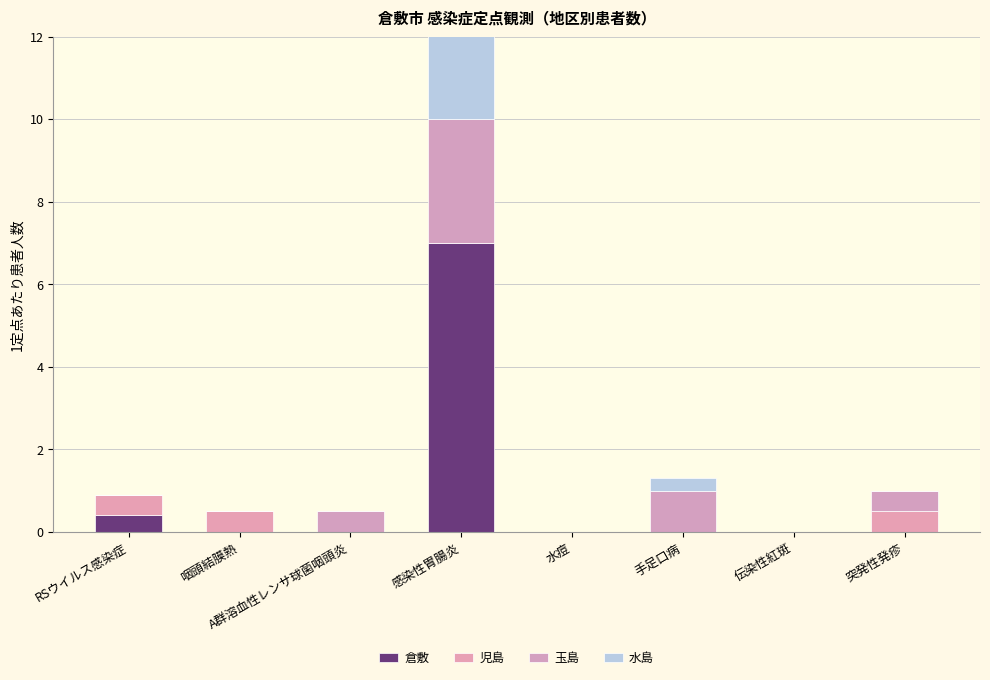

Is it true that 児島 equals 0.0 at A群溶血性レンサ球菌咽頭炎?

True